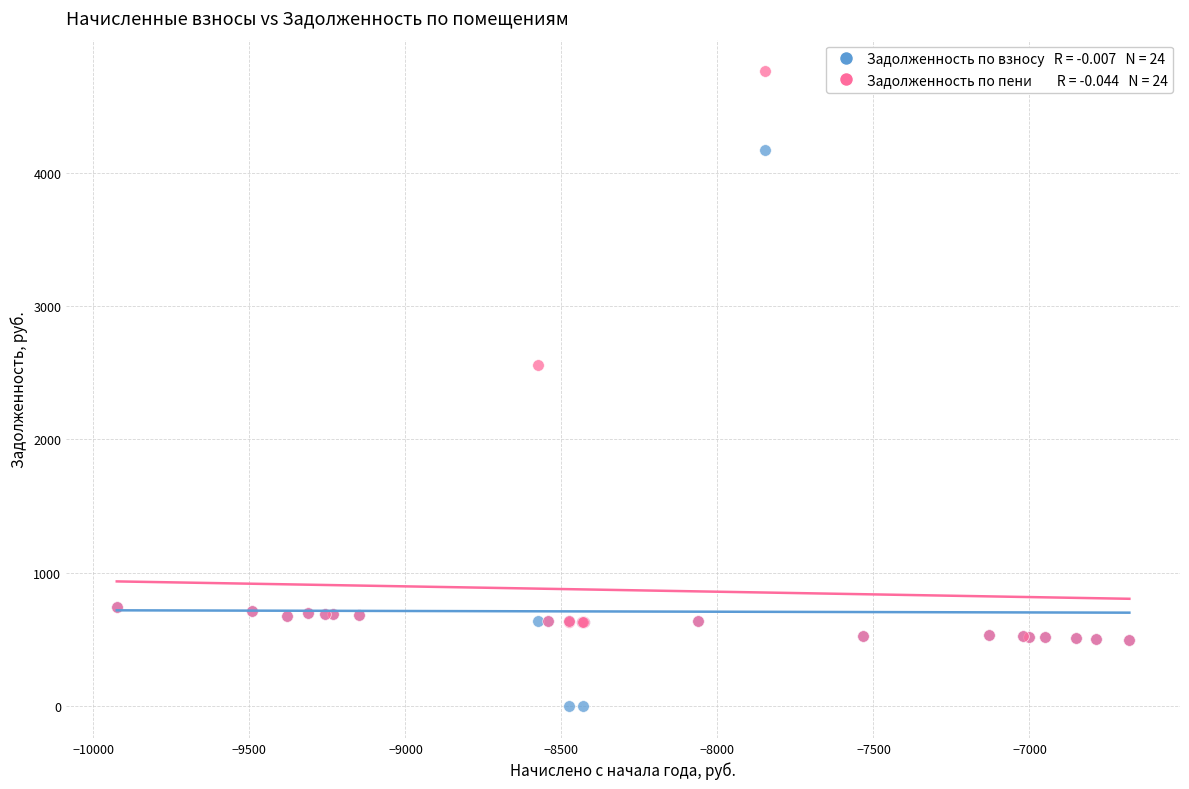

Across all series, what Y value is closest to 2380?

2560.9